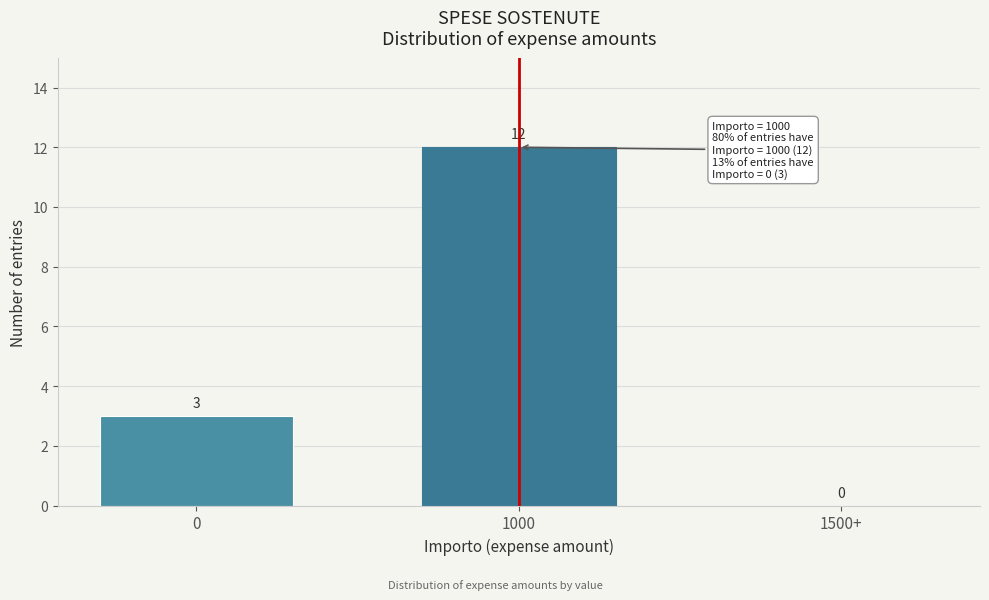

Reading left to right, transcribe all the data shown in this chart.

0=3	1000=12	1500+=0